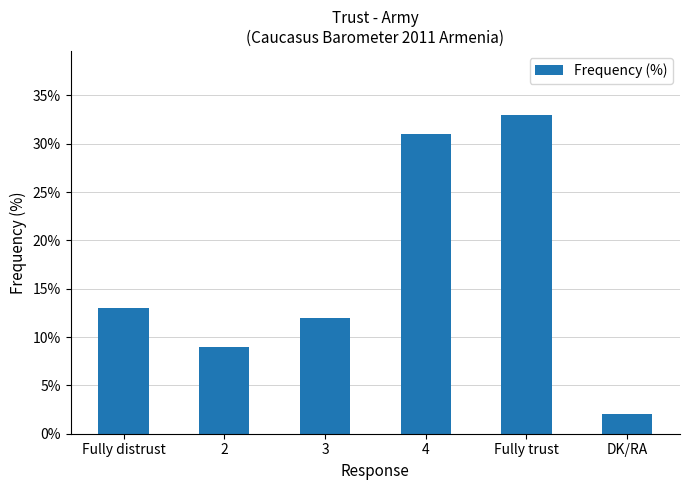

At which label is the value closest to 17?

Fully distrust